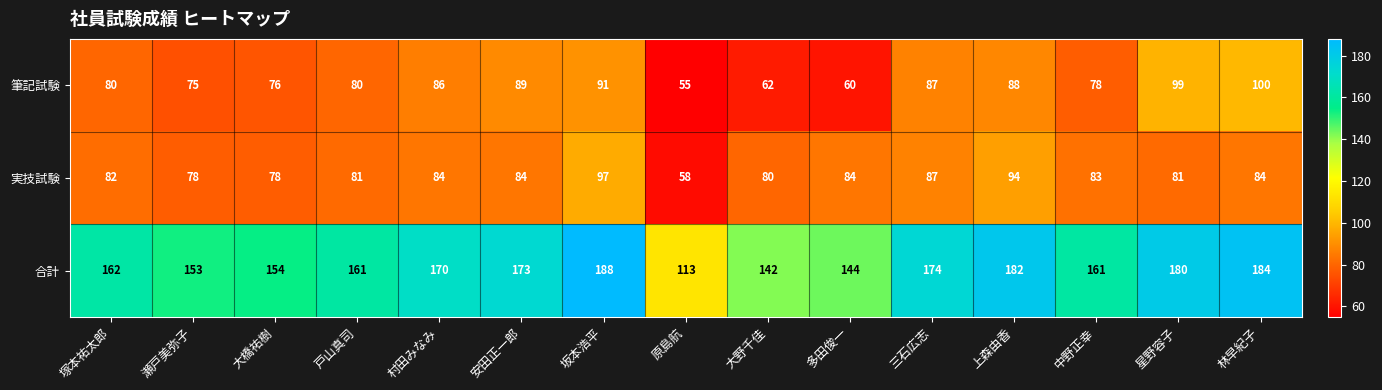

Between 多田俊一 and 三石広志, which series saw the biggest shift?

合計